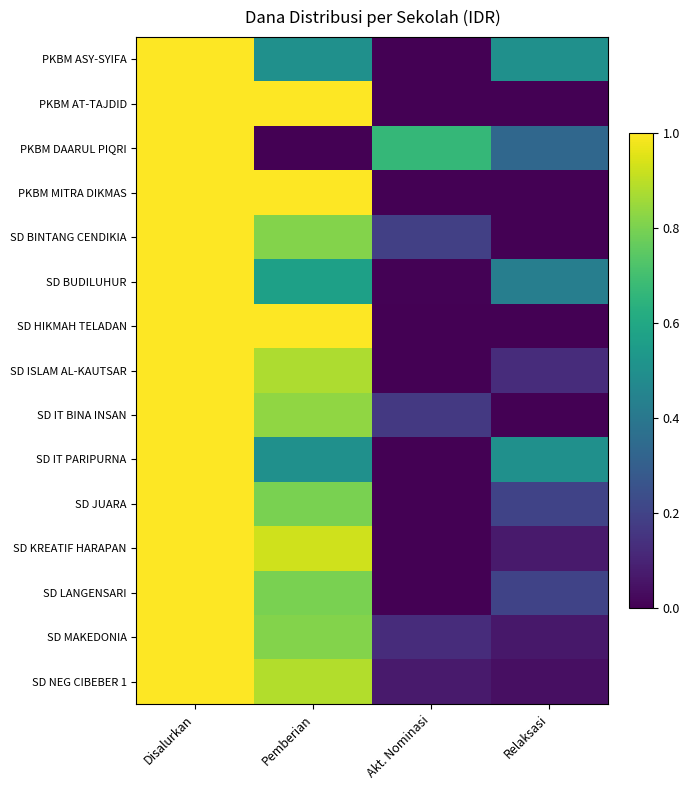

Reading right to left, what are all the values shown in this chart?

PKBM ASY-SYIFA: Relaksasi=0.5	Akt. Nominasi=0.0	Pemberian=0.5	Disalurkan=1.0
PKBM AT-TAJDID: Relaksasi=0.0	Akt. Nominasi=0.0	Pemberian=1.0	Disalurkan=1.0
PKBM DAARUL PIQRI: Relaksasi=0.3	Akt. Nominasi=0.7	Pemberian=0.0	Disalurkan=1.0
PKBM MITRA DIKMAS: Relaksasi=0.0	Akt. Nominasi=0.0	Pemberian=1.0	Disalurkan=1.0
SD BINTANG CENDIKIA: Relaksasi=0.0	Akt. Nominasi=0.2	Pemberian=0.8	Disalurkan=1.0
SD BUDILUHUR: Relaksasi=0.4	Akt. Nominasi=0.0	Pemberian=0.6	Disalurkan=1.0
SD HIKMAH TELADAN: Relaksasi=0.0	Akt. Nominasi=0.0	Pemberian=1.0	Disalurkan=1.0
SD ISLAM AL-KAUTSAR: Relaksasi=0.1	Akt. Nominasi=0.0	Pemberian=0.9	Disalurkan=1.0
SD IT BINA INSAN: Relaksasi=0.0	Akt. Nominasi=0.2	Pemberian=0.8	Disalurkan=1.0
SD IT PARIPURNA: Relaksasi=0.5	Akt. Nominasi=0.0	Pemberian=0.5	Disalurkan=1.0
SD JUARA: Relaksasi=0.2	Akt. Nominasi=0.0	Pemberian=0.8	Disalurkan=1.0
SD KREATIF HARAPAN: Relaksasi=0.1	Akt. Nominasi=0.0	Pemberian=0.9	Disalurkan=1.0
SD LANGENSARI: Relaksasi=0.2	Akt. Nominasi=0.0	Pemberian=0.8	Disalurkan=1.0
SD MAKEDONIA: Relaksasi=0.1	Akt. Nominasi=0.1	Pemberian=0.8	Disalurkan=1.0
SD NEG CIBEBER 1: Relaksasi=0.0	Akt. Nominasi=0.1	Pemberian=0.9	Disalurkan=1.0